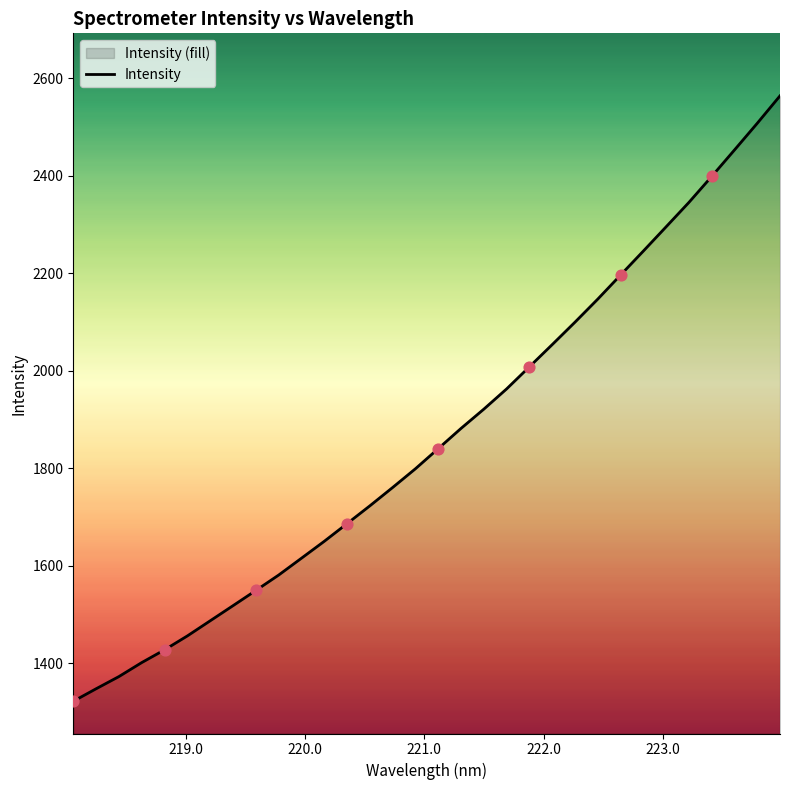

What is the difference between the maximum and minimum values?

1241.8